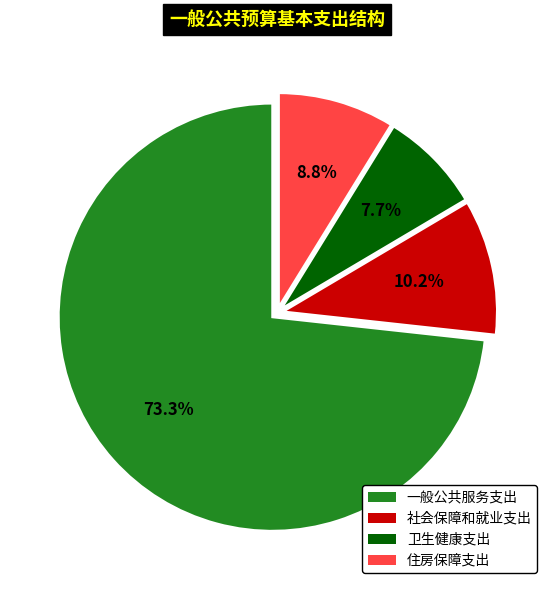

Is the sum of 卫生健康支出 and 住房保障支出 greater than half?

No